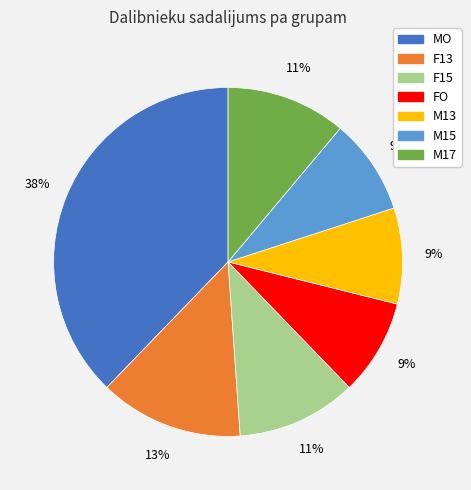

What percentage is the M17 slice, to the nearest percent?

11%